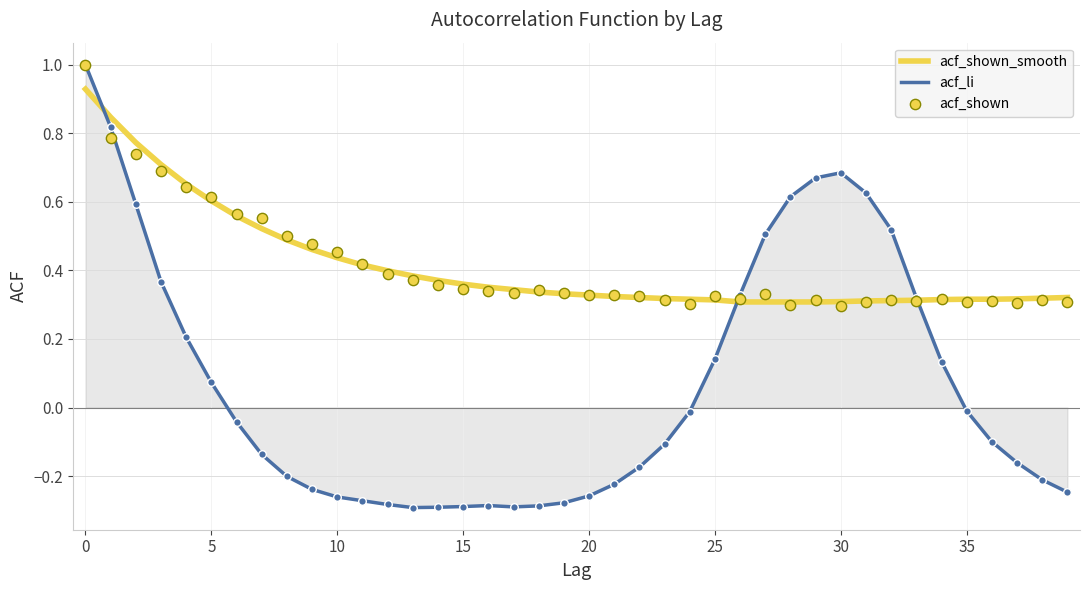

Which series contains the highest Y value?

acf_li